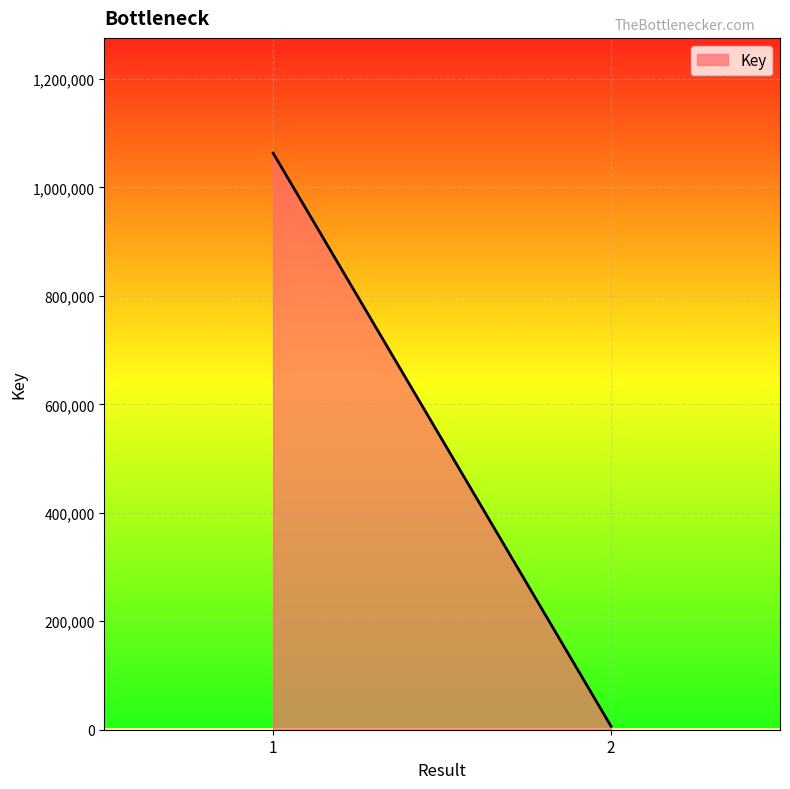

Reading left to right, what are all the values shown in this chart?

1=1063201	2=6320